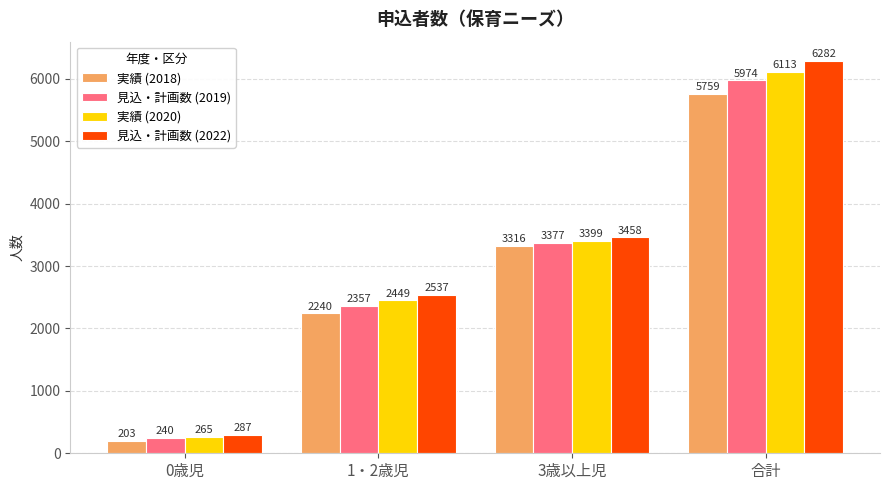

What are all the series names shown in the legend?

実績 (2018), 見込・計画数 (2019), 実績 (2020), 見込・計画数 (2022)